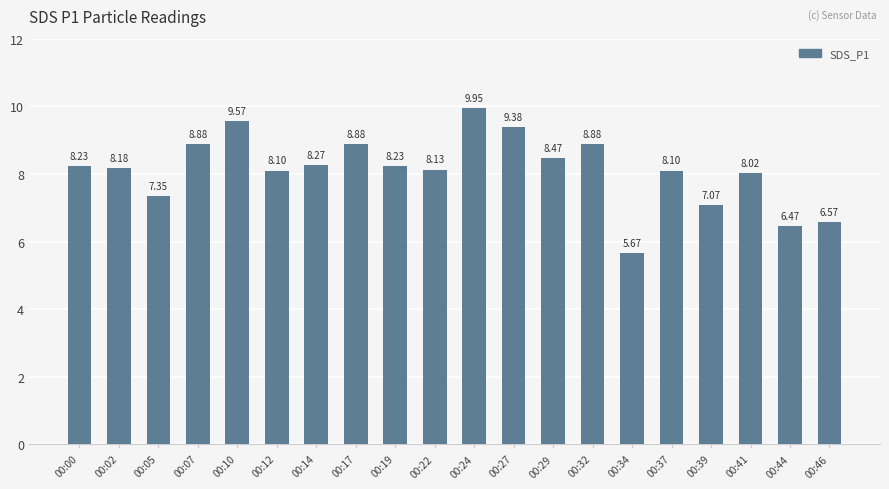

Between 00:41 and 00:02, which is larger?

00:02